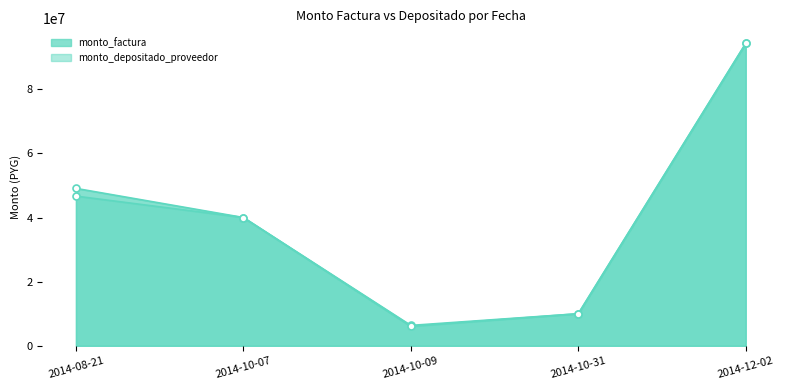

Reading right to left, what are all the values shown in this chart?

monto_factura: 94277994	10000000	6360006	40000000	49082000
monto_depositado_proveedor: 94277994	10000000	6048250	40000000	46676090